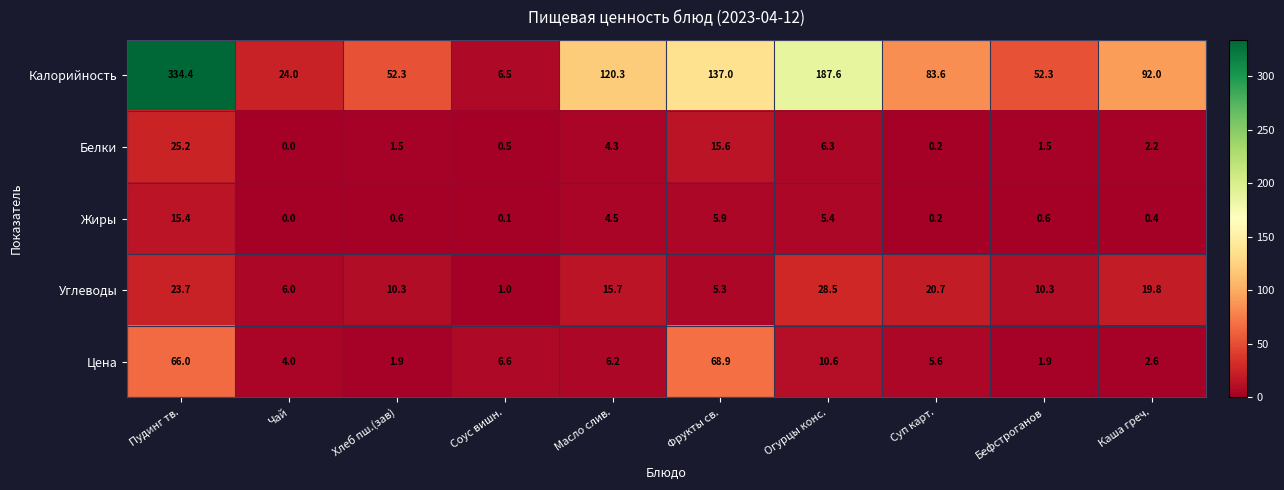

Is it true that Белки equals 2.6 at Огурцы конс.?

False